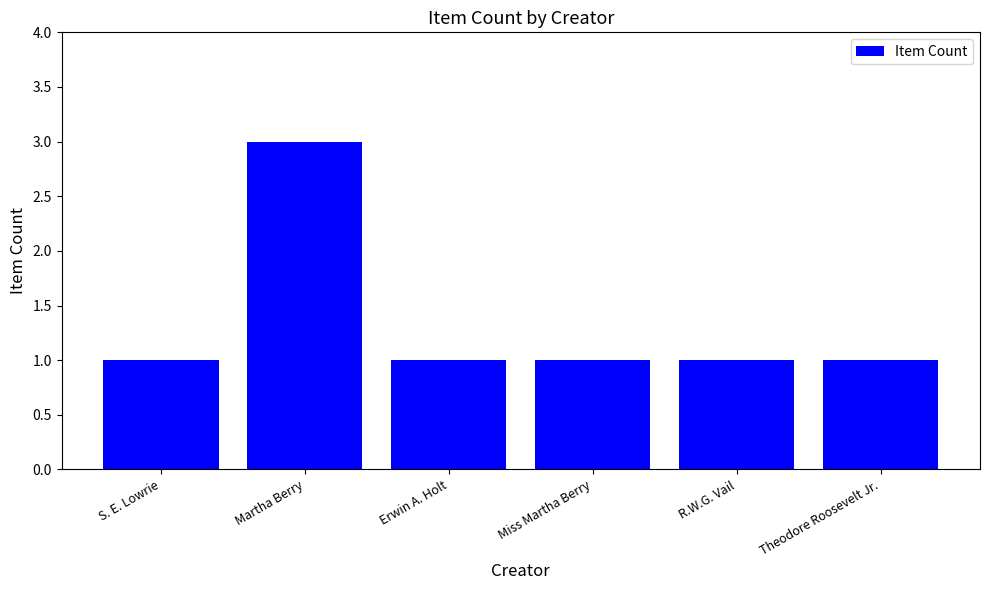

Reading right to left, what are all the values shown in this chart?

1	1	1	1	3	1